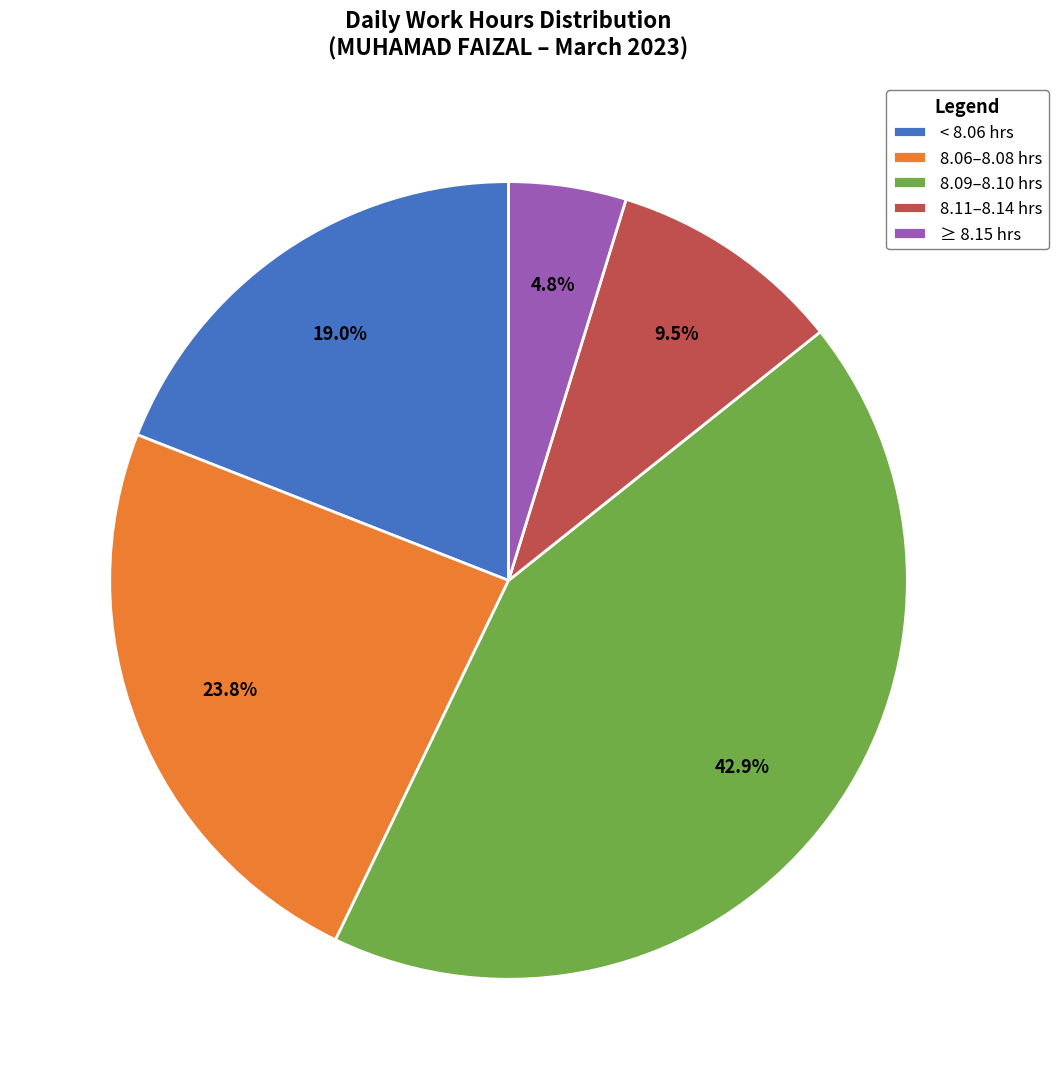

How many segments does this pie chart have?

5